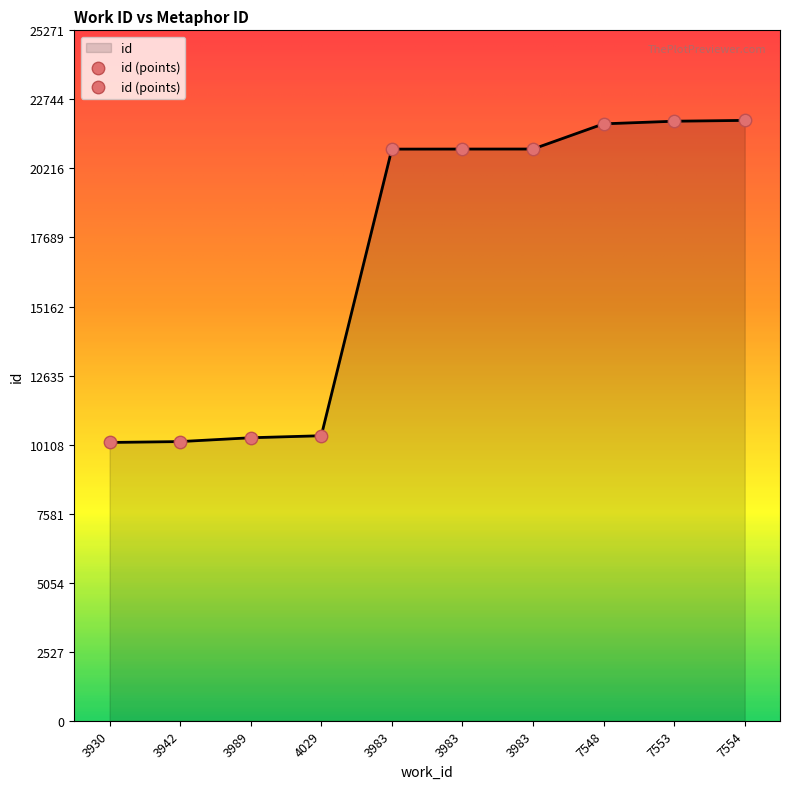

Is this an area chart (filled region under the line)?

Yes